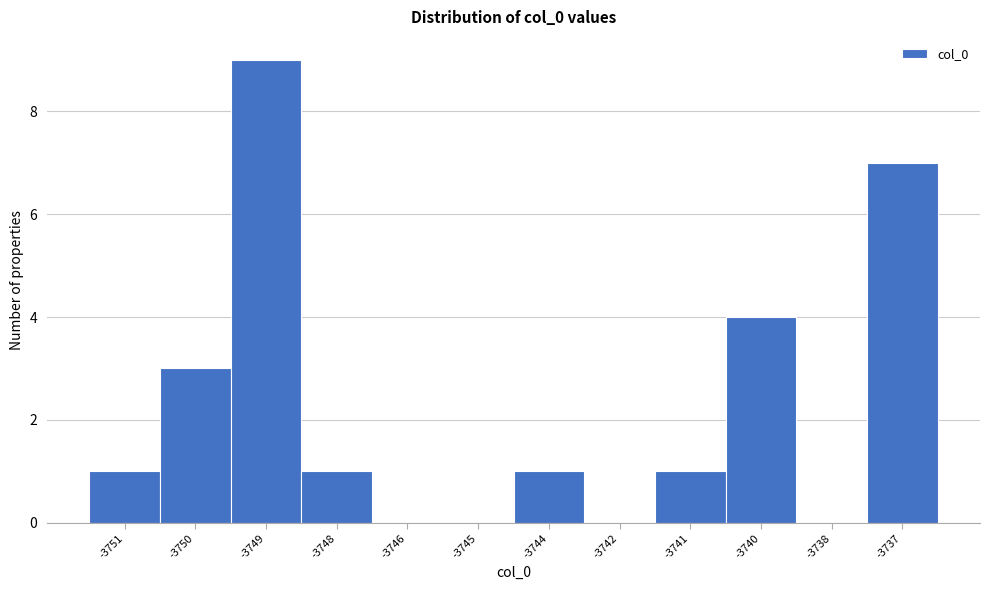

Reading left to right, transcribe all the data shown in this chart.

-3751=1	-3750=3	-3749=9	-3748=1	-3746=0	-3745=0	-3744=1	-3742=0	-3741=1	-3740=4	-3738=0	-3737=7